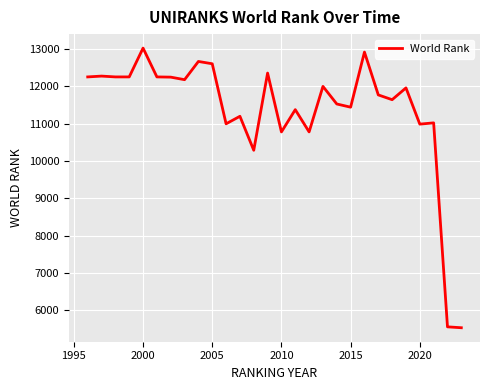

What is the greatest value displayed?

13027